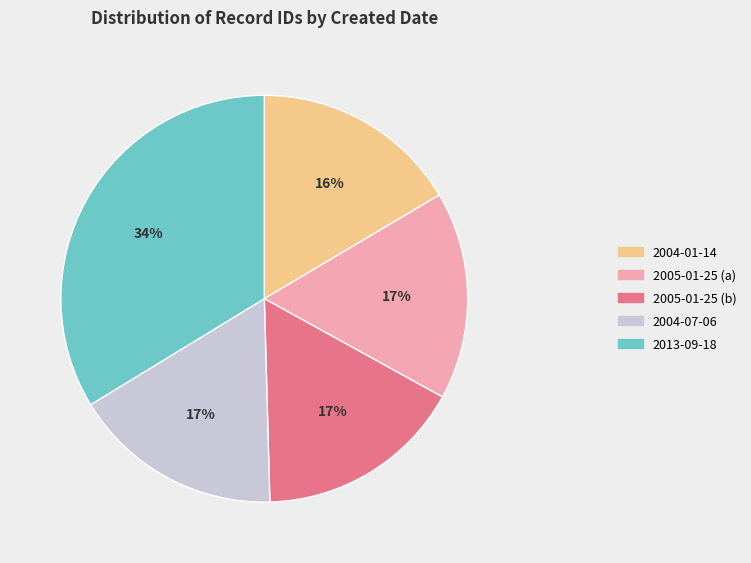

What is the ratio of the value at 2013-09-18 to the value at 2004-07-06?

2.0